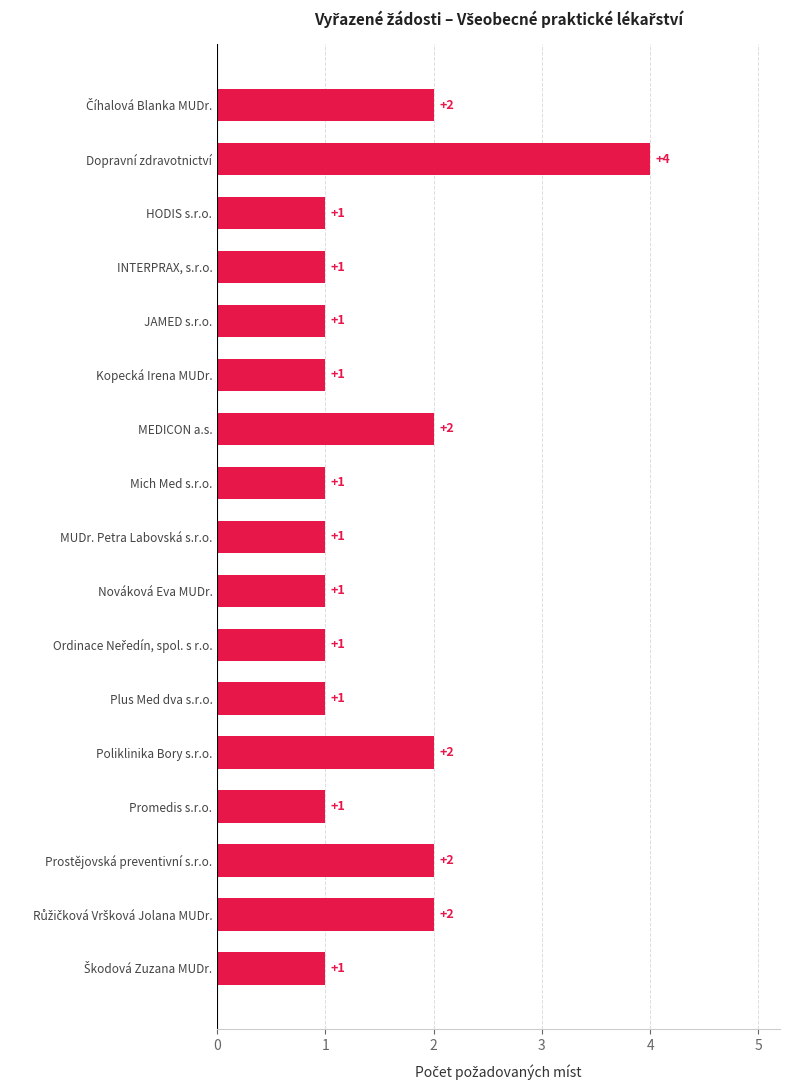

True or false: the data shows 2 at Kopecká Irena MUDr..

False